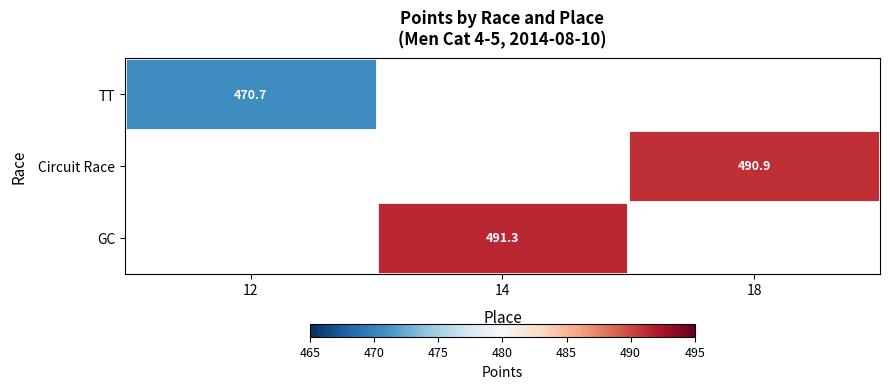

Between 18 and 14, which is larger?

14